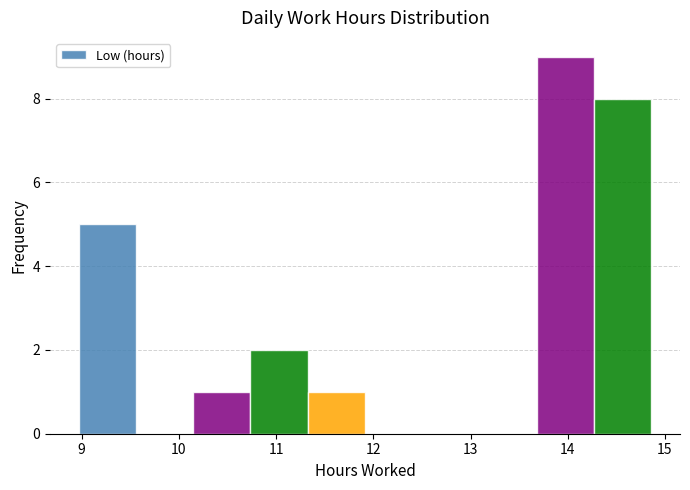

What is the height of the bar covering 10.7 to 11.3 on the x-axis? Neither the bar edges nor the heights are printed on the chart, so give them approximately, as read against the axes.

2